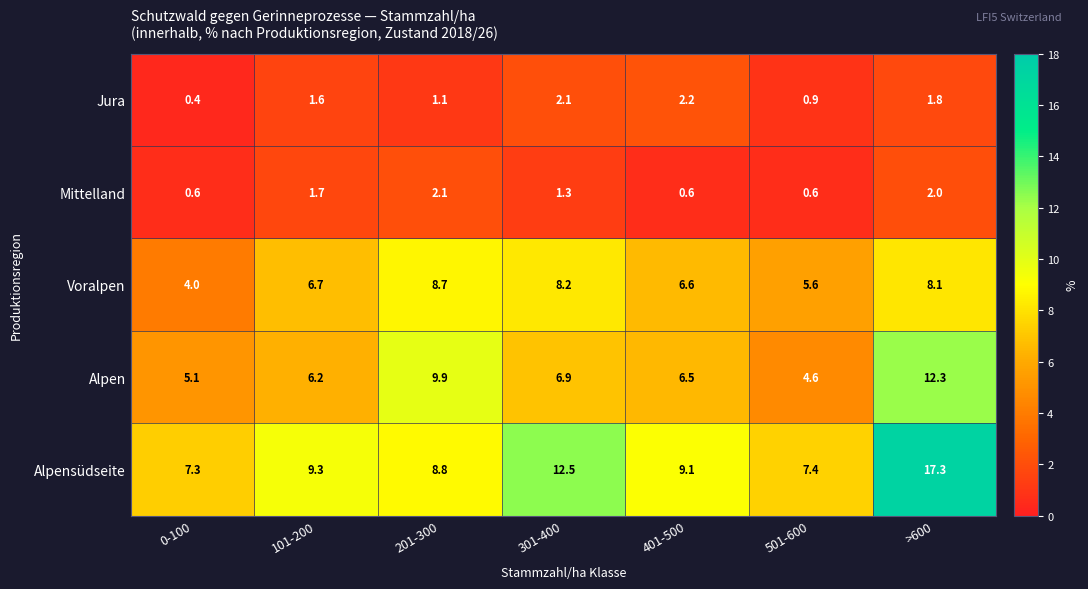

What is the sum of the Alpensüdseite values at 401-500 and 501-600?

16.5